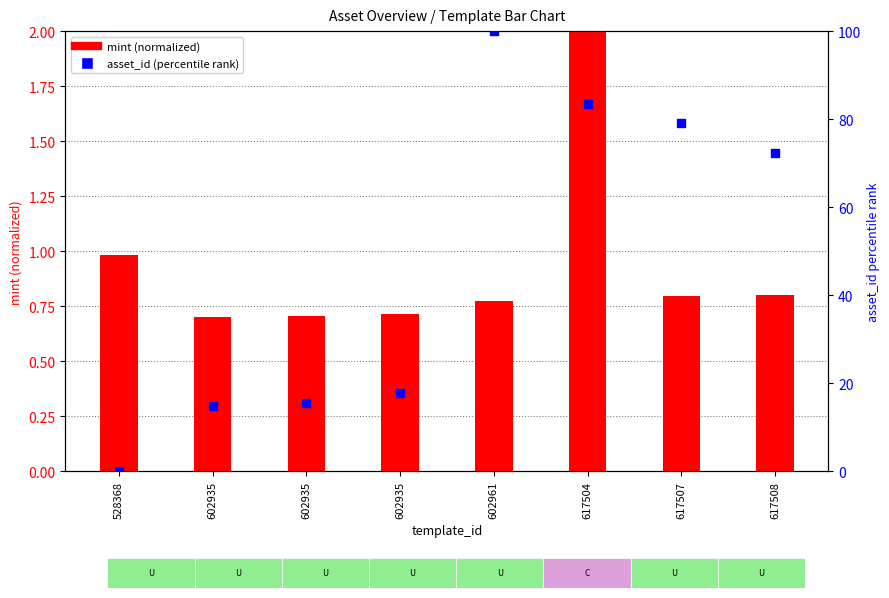

Which series has the largest total across all categories?

asset_id (percentile)